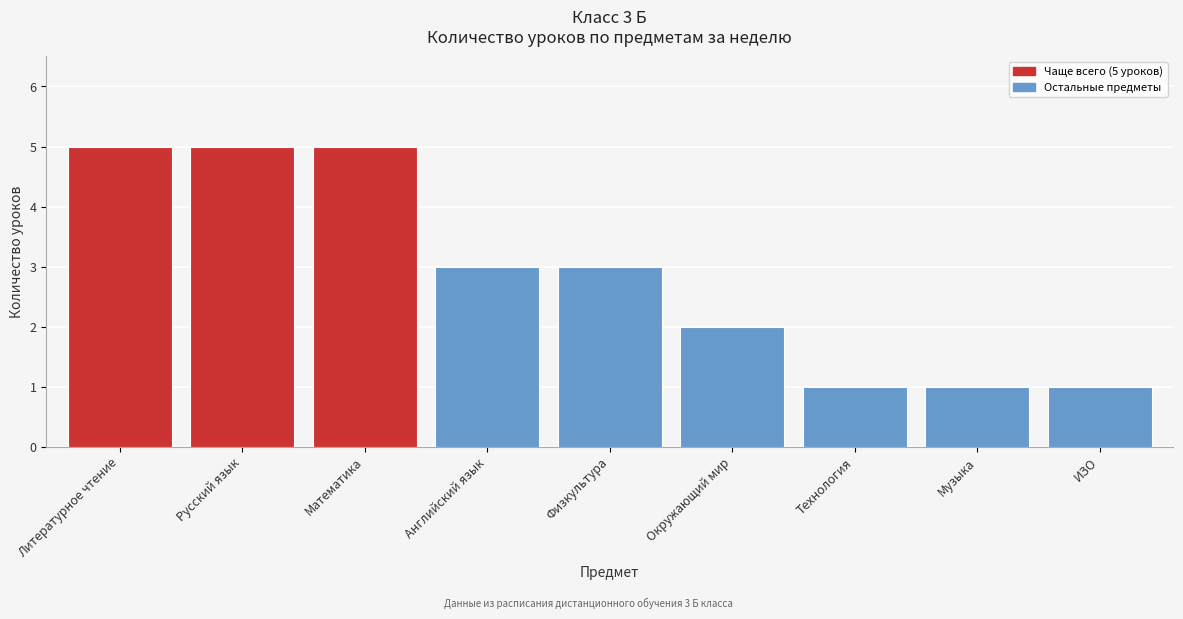

Reading right to left, what are all the values shown in this chart?

1	1	1	2	3	3	5	5	5